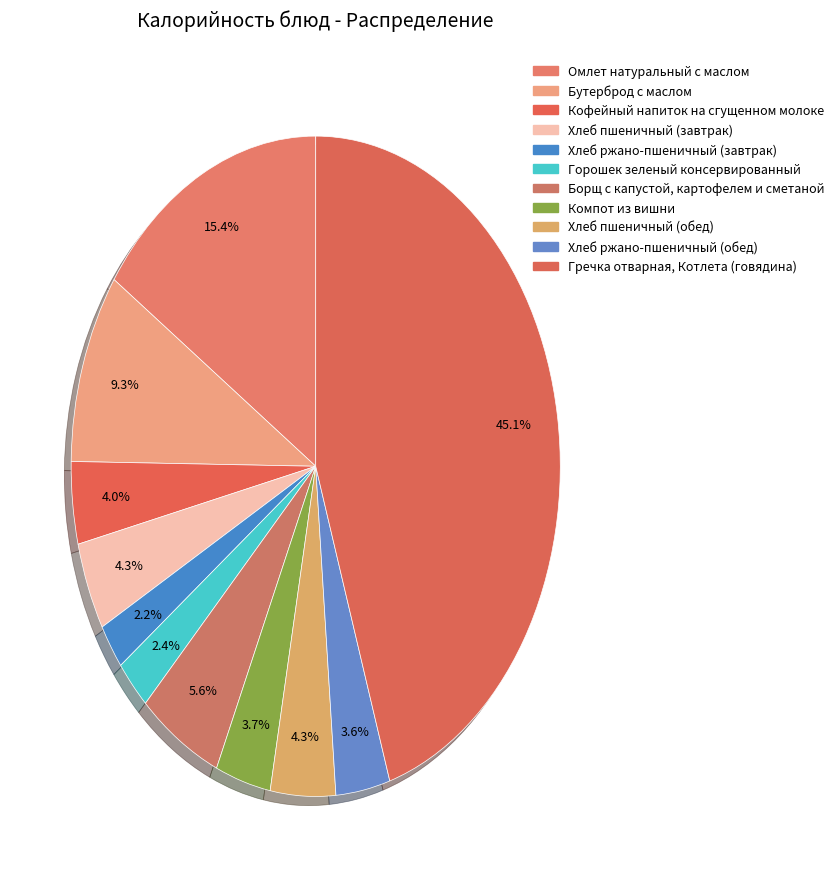

Which category has the smallest portion of the pie?

Хлеб ржано-пшеничный (завтрак)